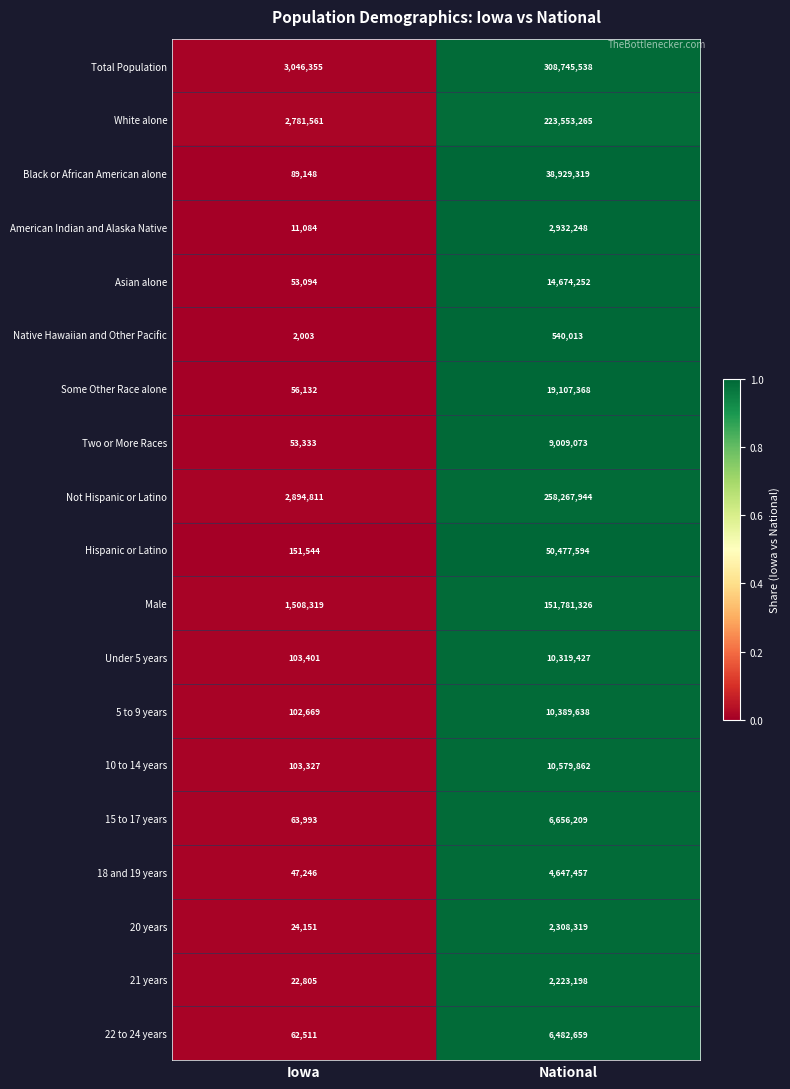

At Iowa, list the series in order from smallest to largest.

Native Hawaiian and Other Pacific, American Indian and Alaska Native, 21 years, 20 years, 18 and 19 years, Asian alone, Two or More Races, Some Other Race alone, 22 to 24 years, 15 to 17 years, Black or African American alone, 5 to 9 years, 10 to 14 years, Under 5 years, Hispanic or Latino, Male, White alone, Not Hispanic or Latino, Total Population